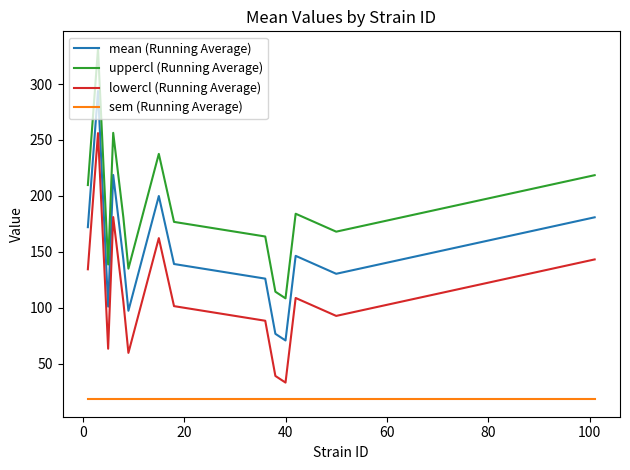

Rank the series by their maximum value, from highest to lowest.

uppercl (Running Average), mean (Running Average), lowercl (Running Average), sem (Running Average)